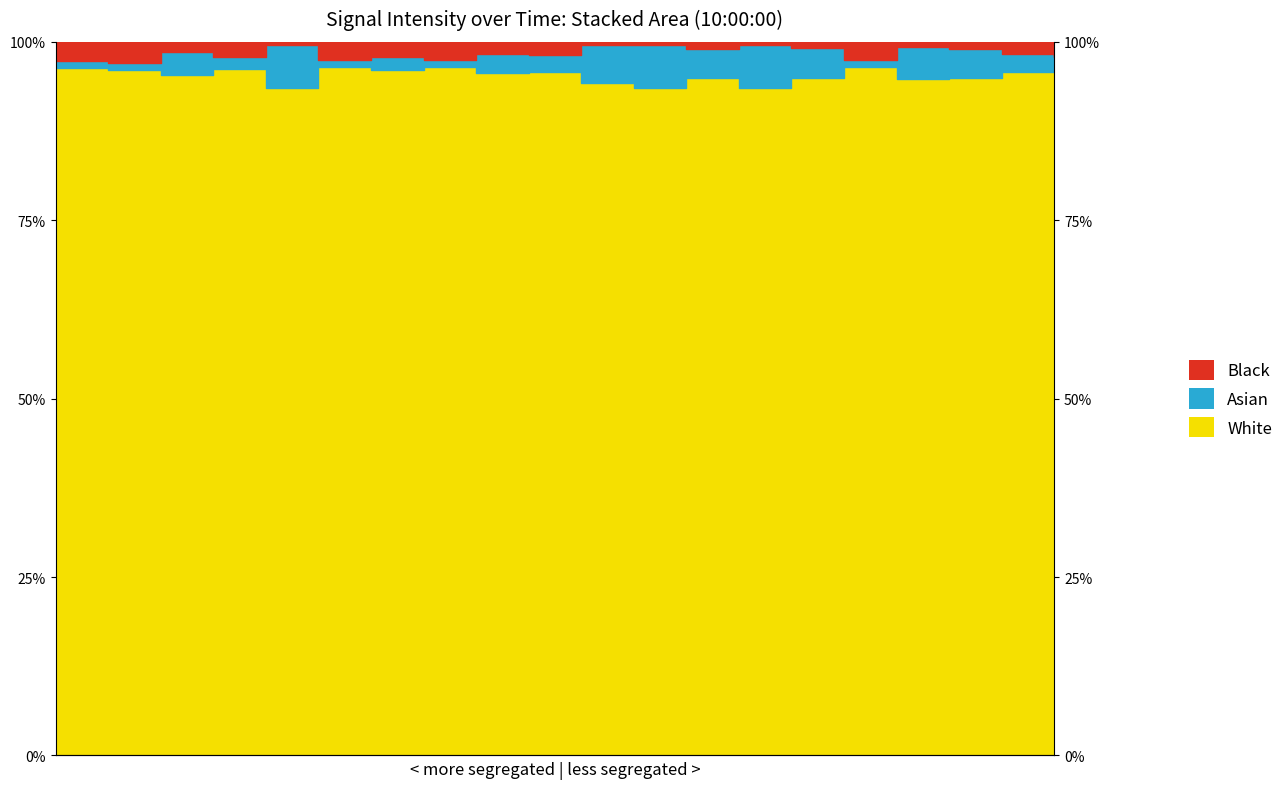

Is it true that the value at 22 is 171.6?

False